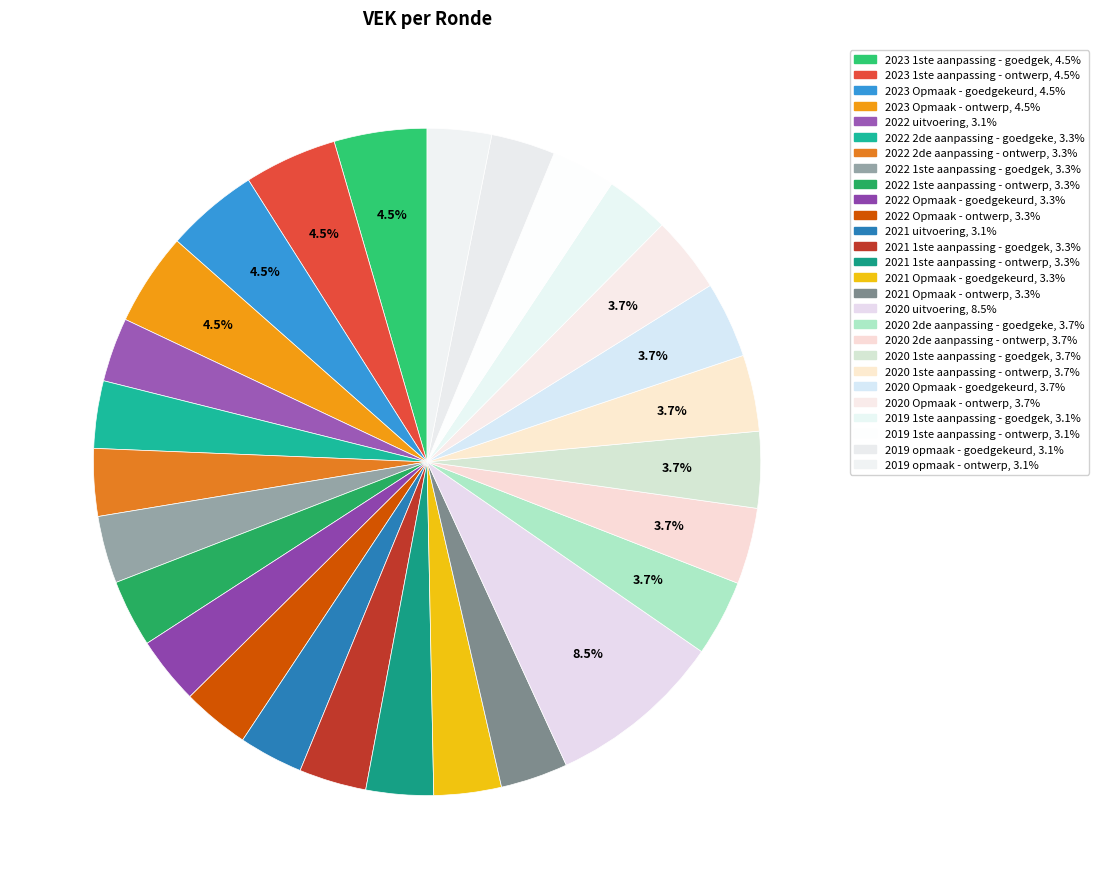

Does any single category account for the majority?

No